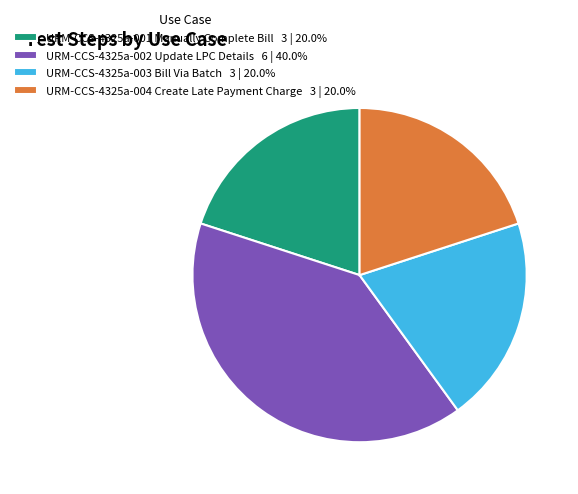

Approximately how many times larger is the value at URM-CCS-4325a-001 Manually Complete Bill 3 | 20.0% compared to URM-CCS-4325a-004 Create Late Payment Charge 3 | 20.0%?

1.0